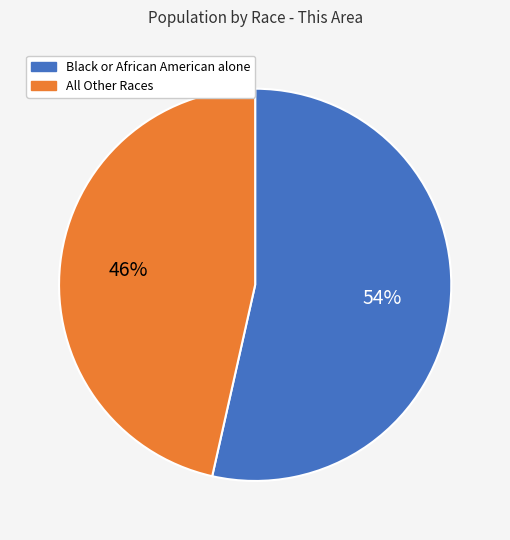

Combined, do All Other Races and Black or African American alone account for over 50%?

Yes